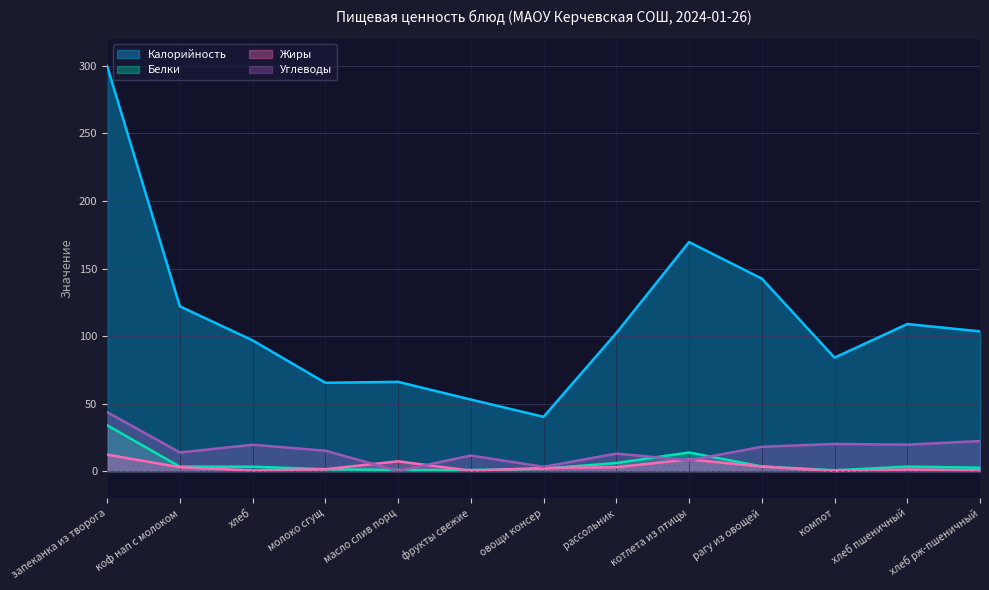

Which series has the largest total across all categories?

Калорийность